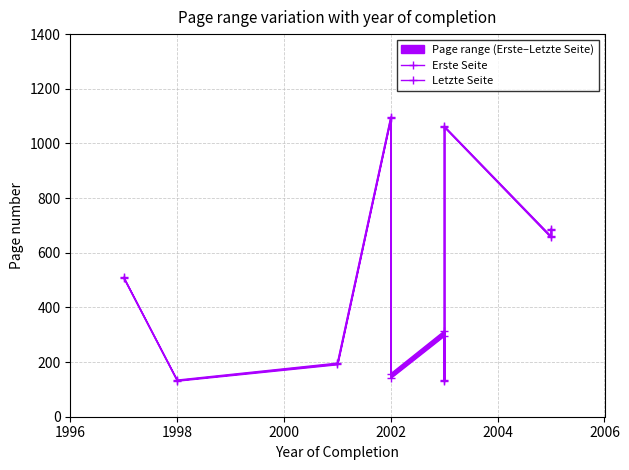

Does the chart display data point markers on the line(s)?

Yes